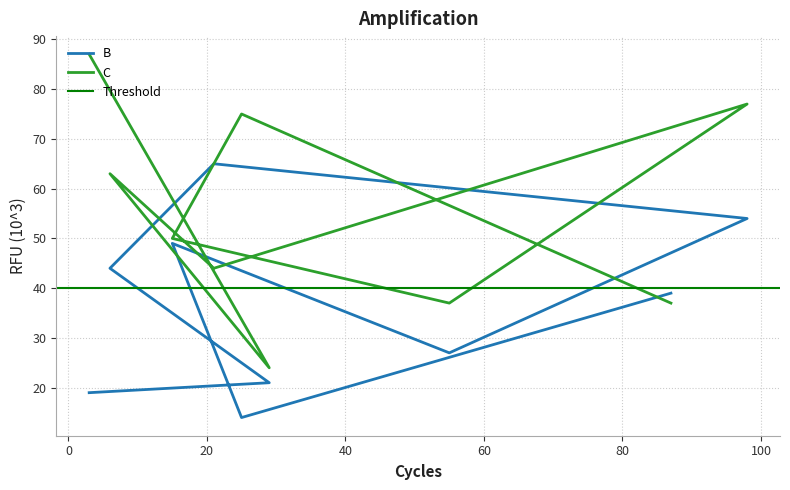

At how many categories does at least one series exceed 68?

3